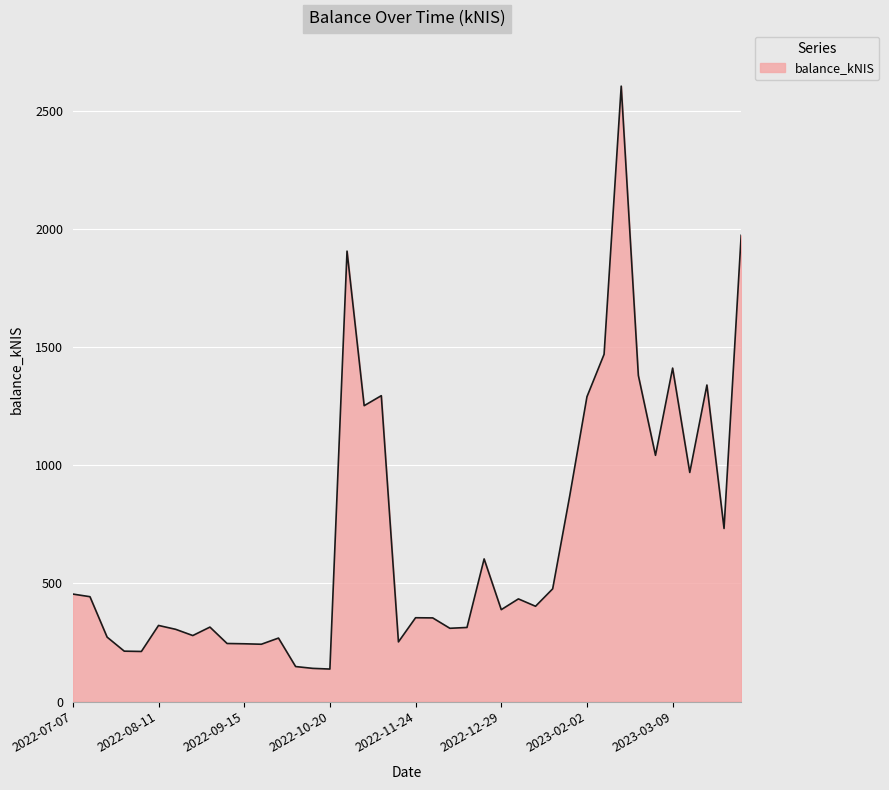

What is the difference between the second highest and second lowest values?

1832.8